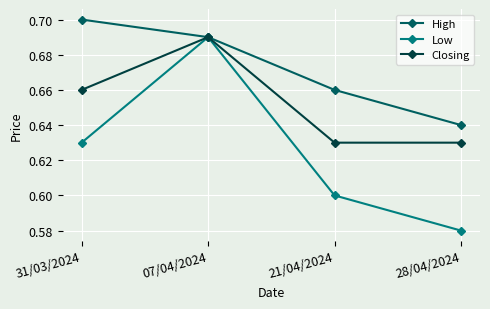

At 28/04/2024, list the series in order from largest to smallest.

High, Closing, Low